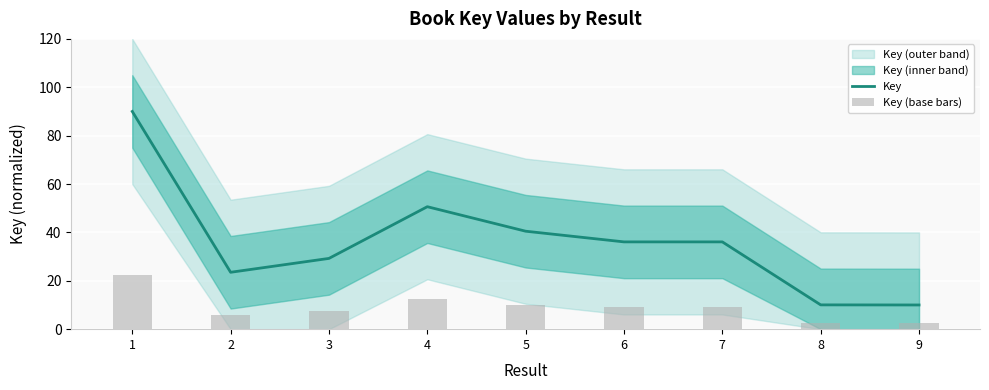

Is it true that Key equals 23.5 at 2?

True